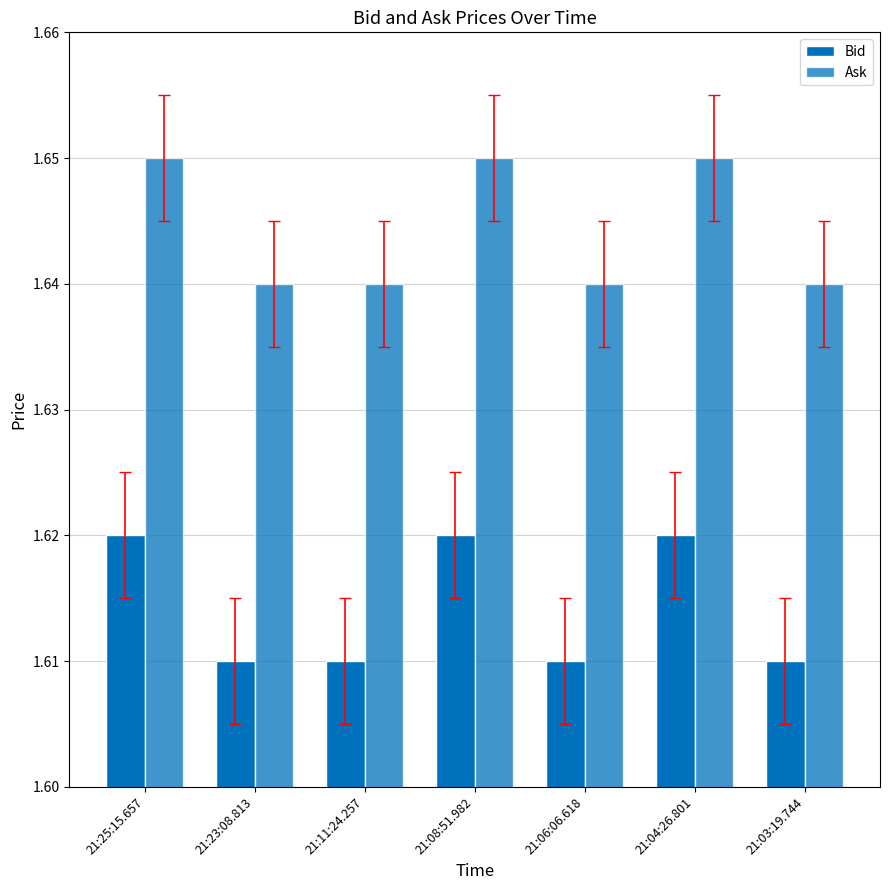

How many bars are there in total?

14